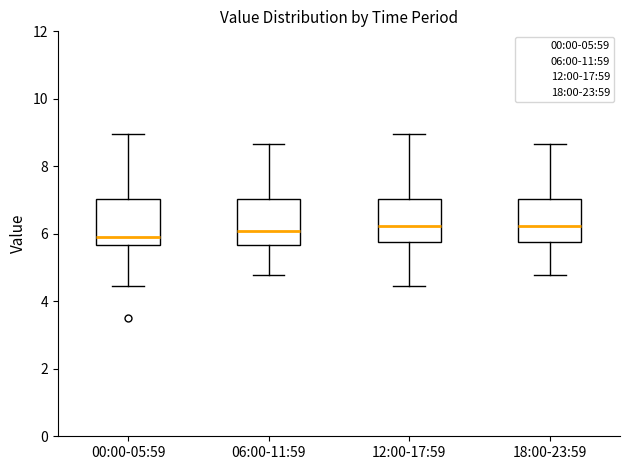

Reading left to right, read every box against the y-axis: the position of its median line, the range the box covers, and the ends of its whiskers. The values are not printed on the chart, so give them approximately, as read against the axis.

00:00-05:59: median 6.0, box 5.6 to 7.0, whiskers 4.4 to 9.0
06:00-11:59: median 6.0, box 5.6 to 7.0, whiskers 4.8 to 8.6
12:00-17:59: median 6.2, box 5.8 to 7.0, whiskers 4.4 to 9.0
18:00-23:59: median 6.2, box 5.8 to 7.0, whiskers 4.8 to 8.6